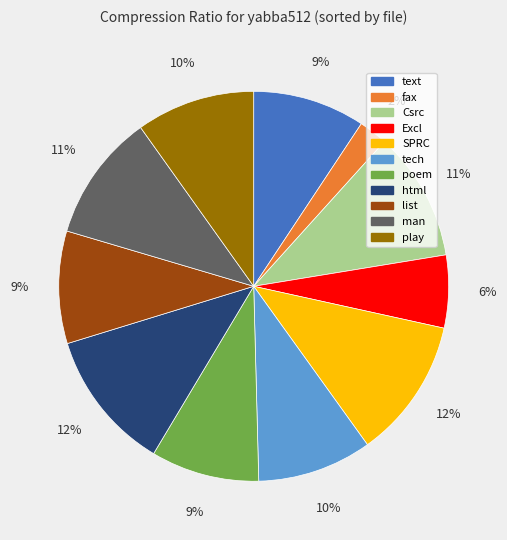

Is the sum of tech and list greater than half?

No